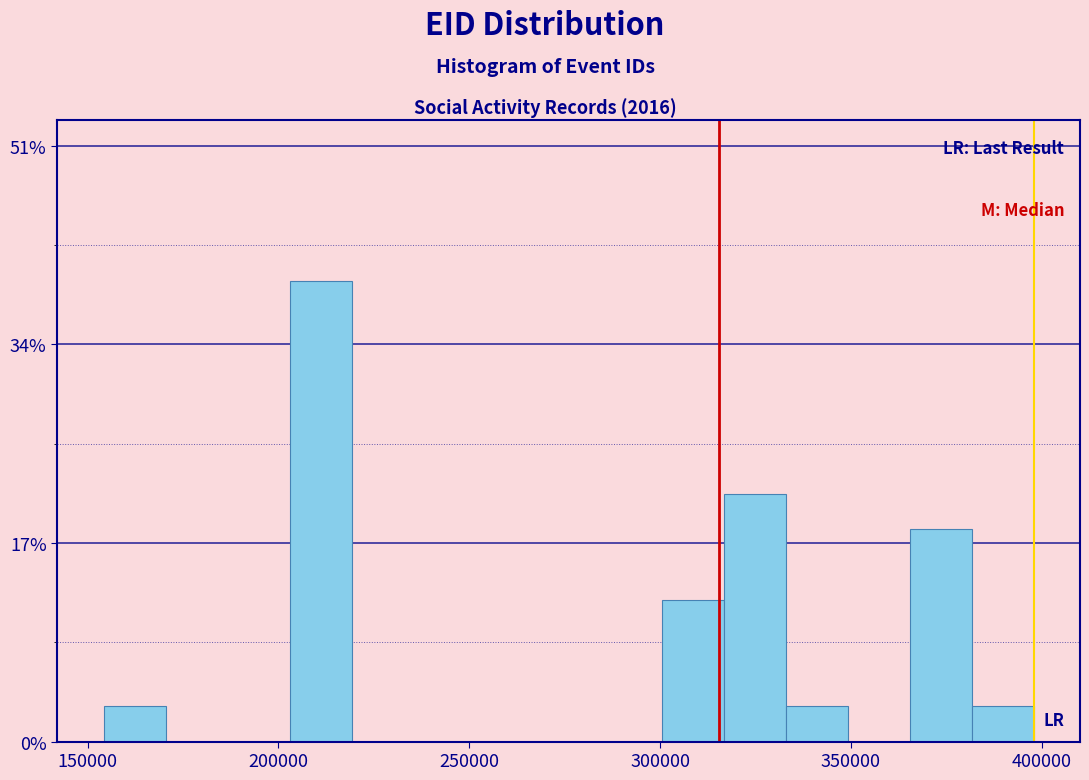

Read against the x-axis, roughly where is the centre of the tallest bar?

210000